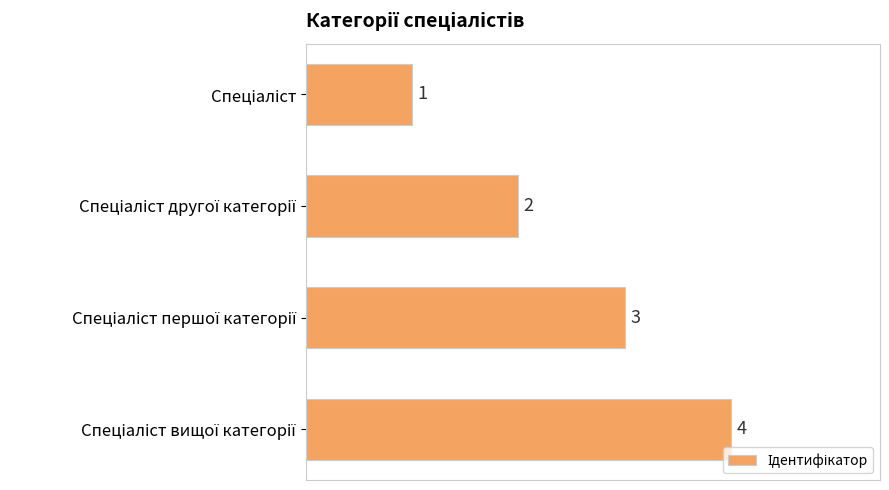

How many values are between 2 and 4?

3